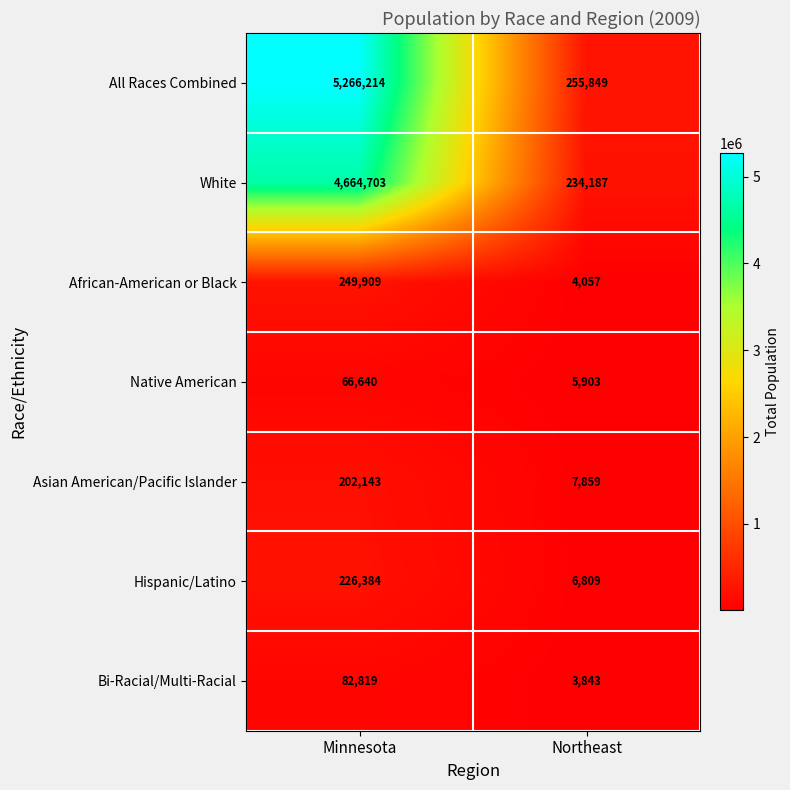

At how many categories does at least one series exceed 2052696?

1